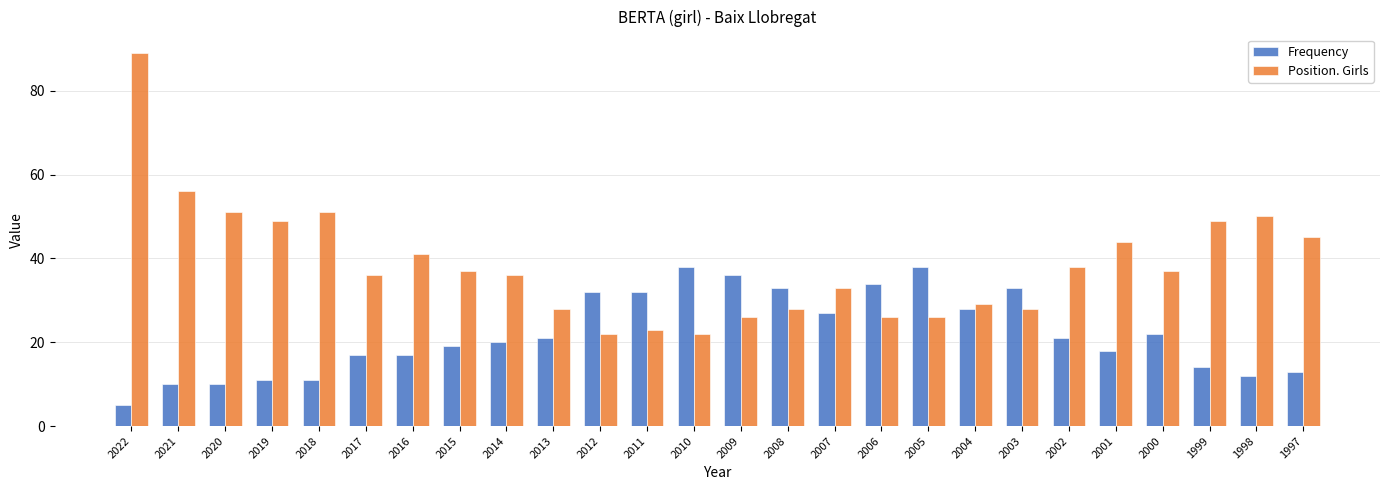

Are the bars horizontal?

No